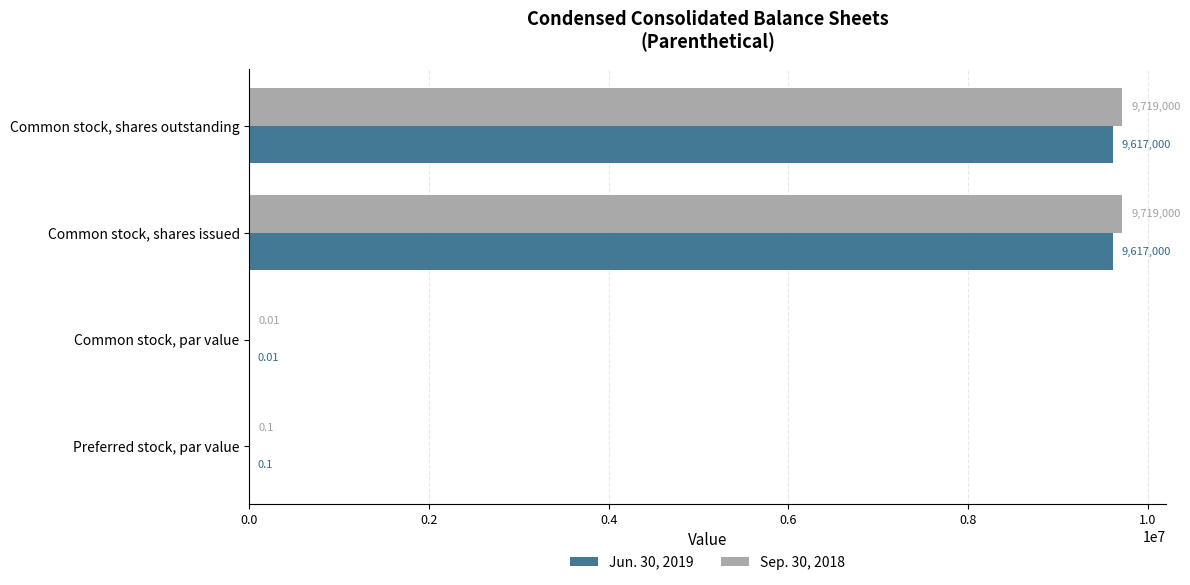

At which label is Sep. 30, 2018 closest to 4859500?

Preferred stock, par value